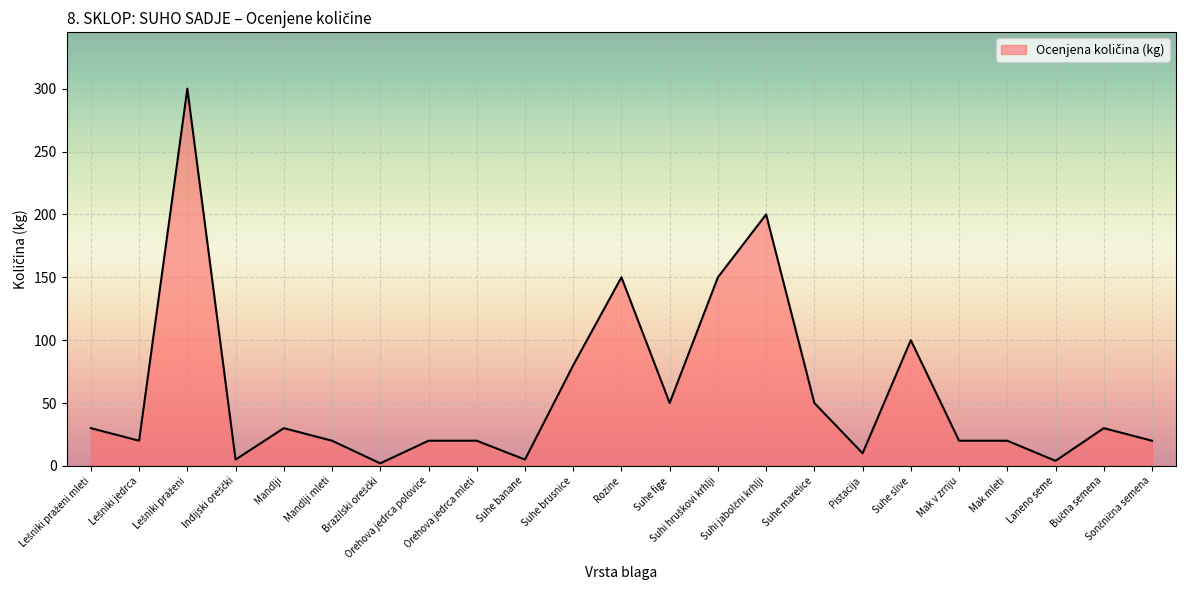

What is the difference between the maximum and minimum values?

298